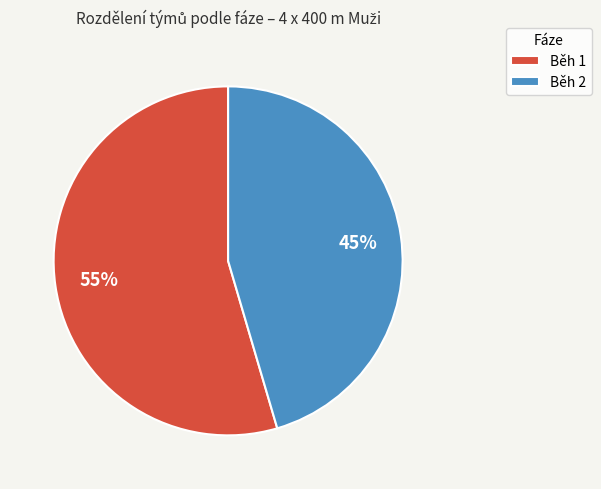

Rank the categories by value from highest to lowest.

Běh 1, Běh 2